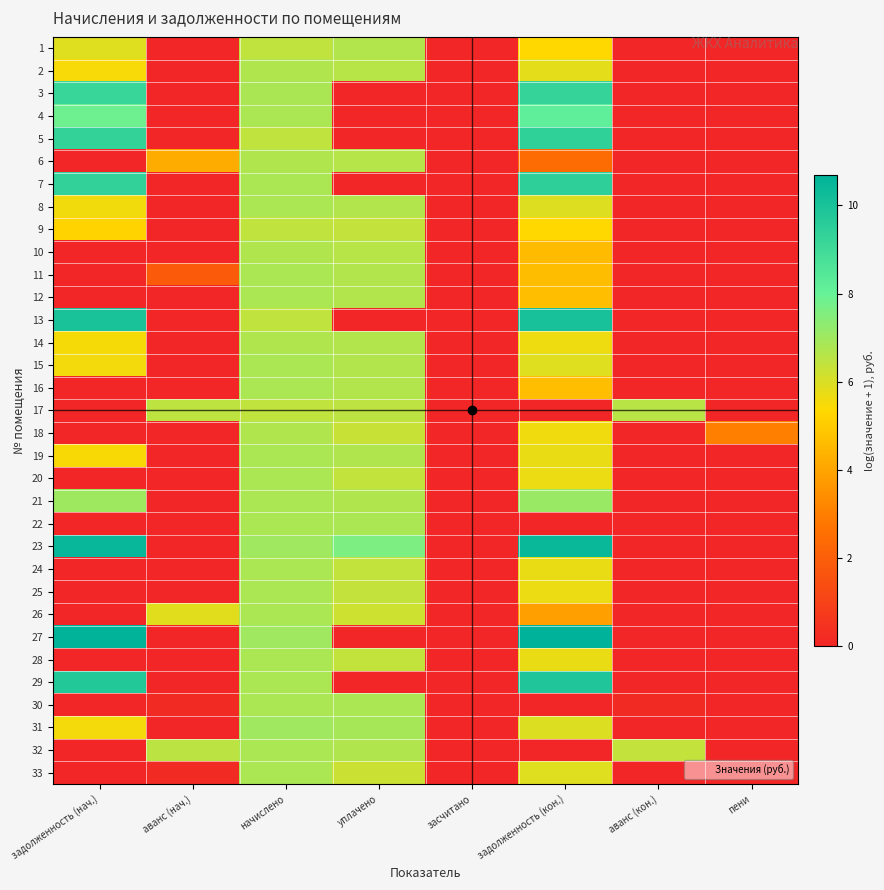

What is the spread (max minus min) of values at задолженность (кон.)?

10.7